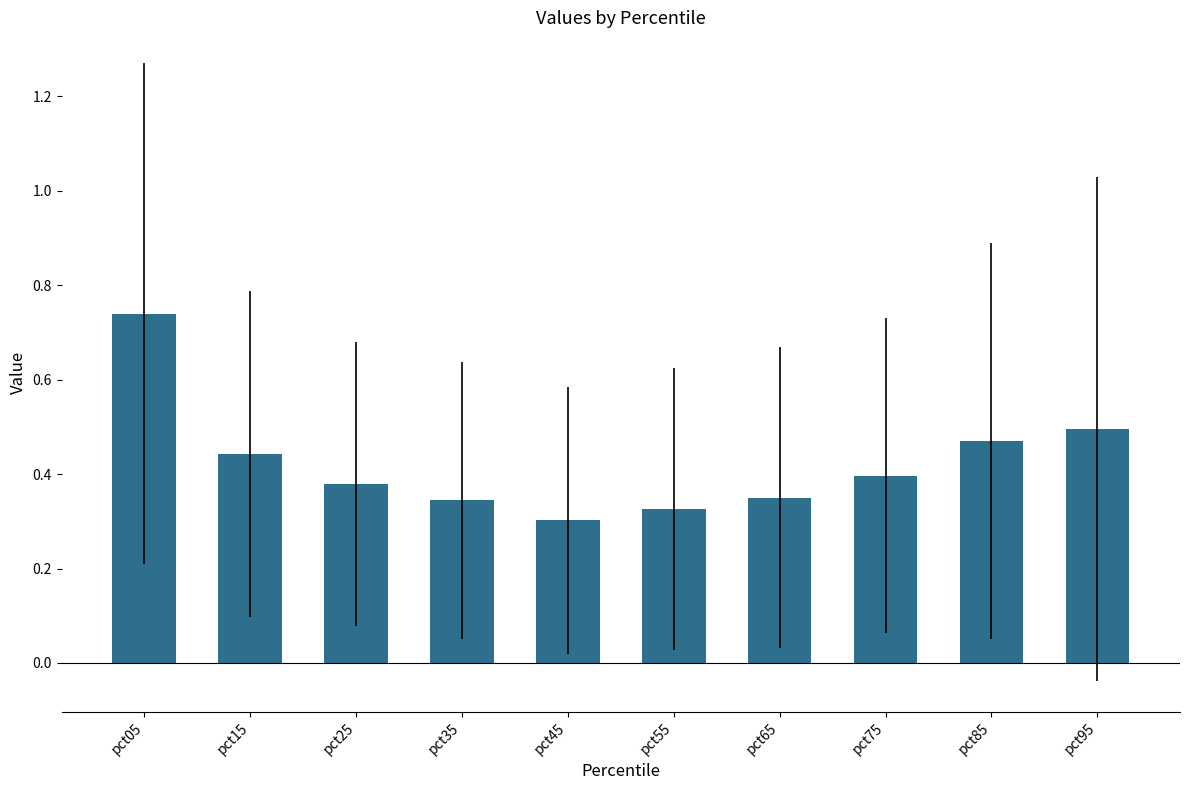

Between pct65 and pct85, which is larger?

pct85